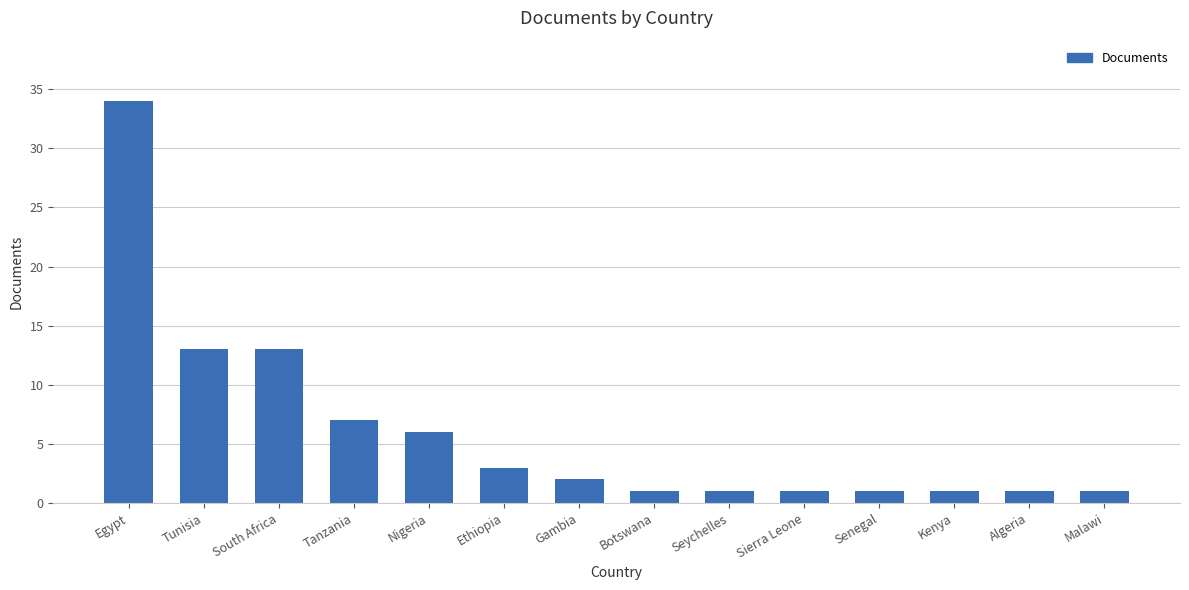

True or false: the data shows 13 at South Africa.

True